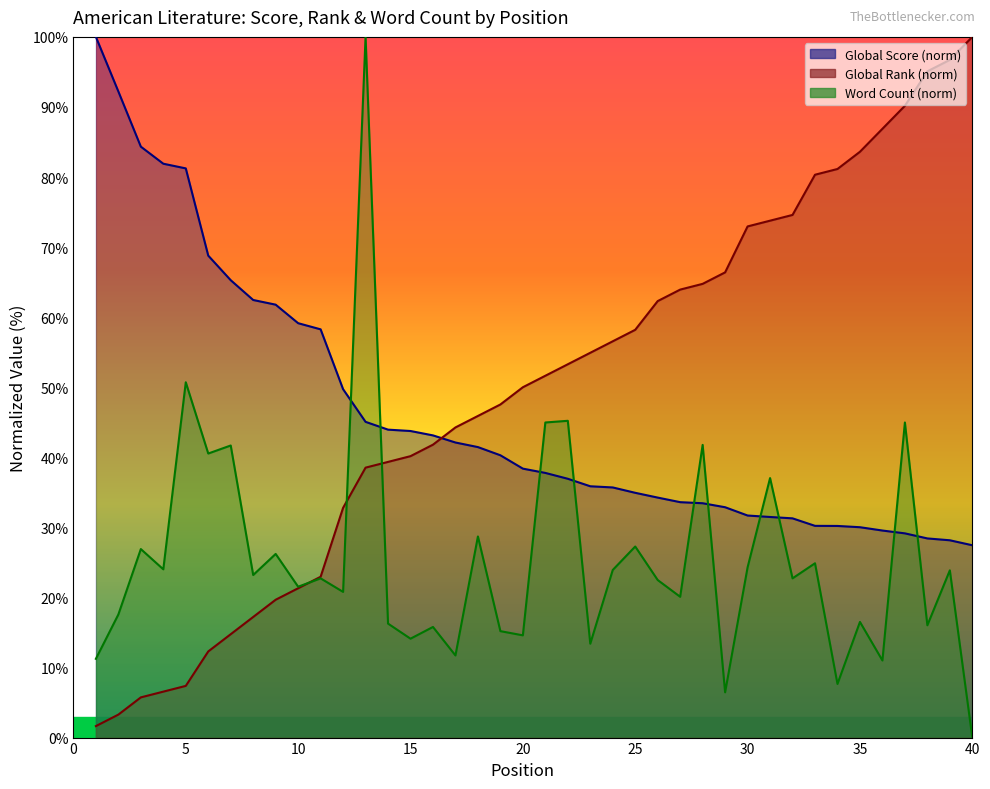

Which label corresponds to the smallest value in the chart?

40